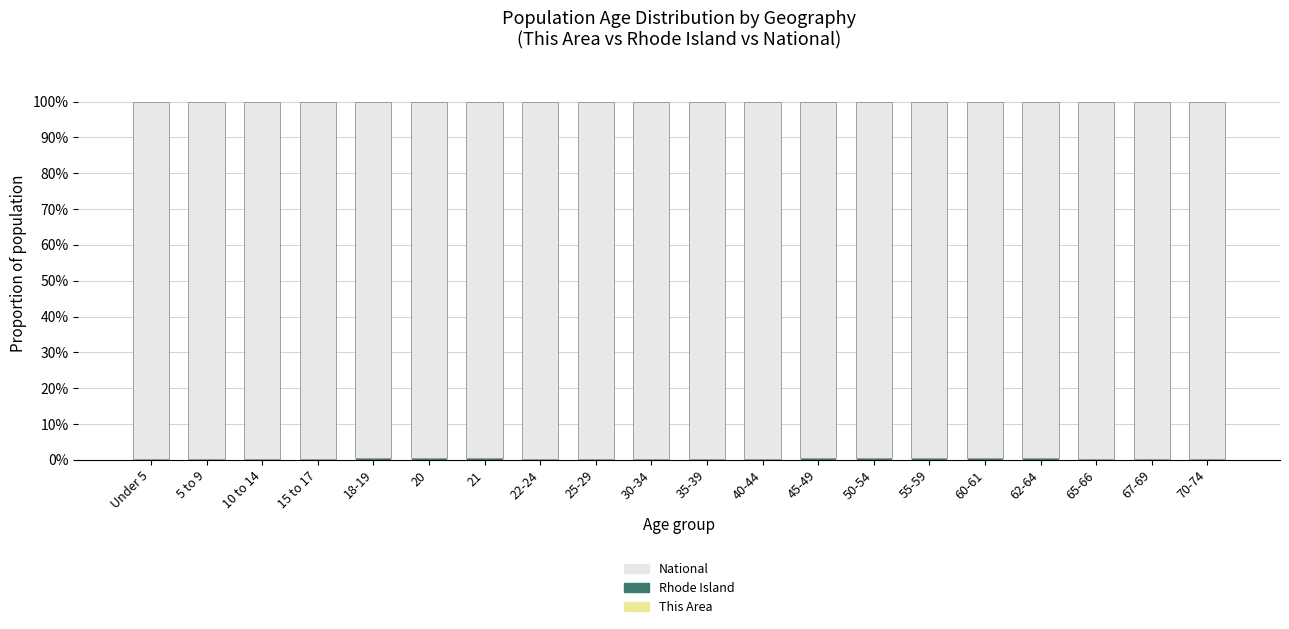

Rank the series by their maximum value, from lowest to highest.

This Area, Rhode Island, National